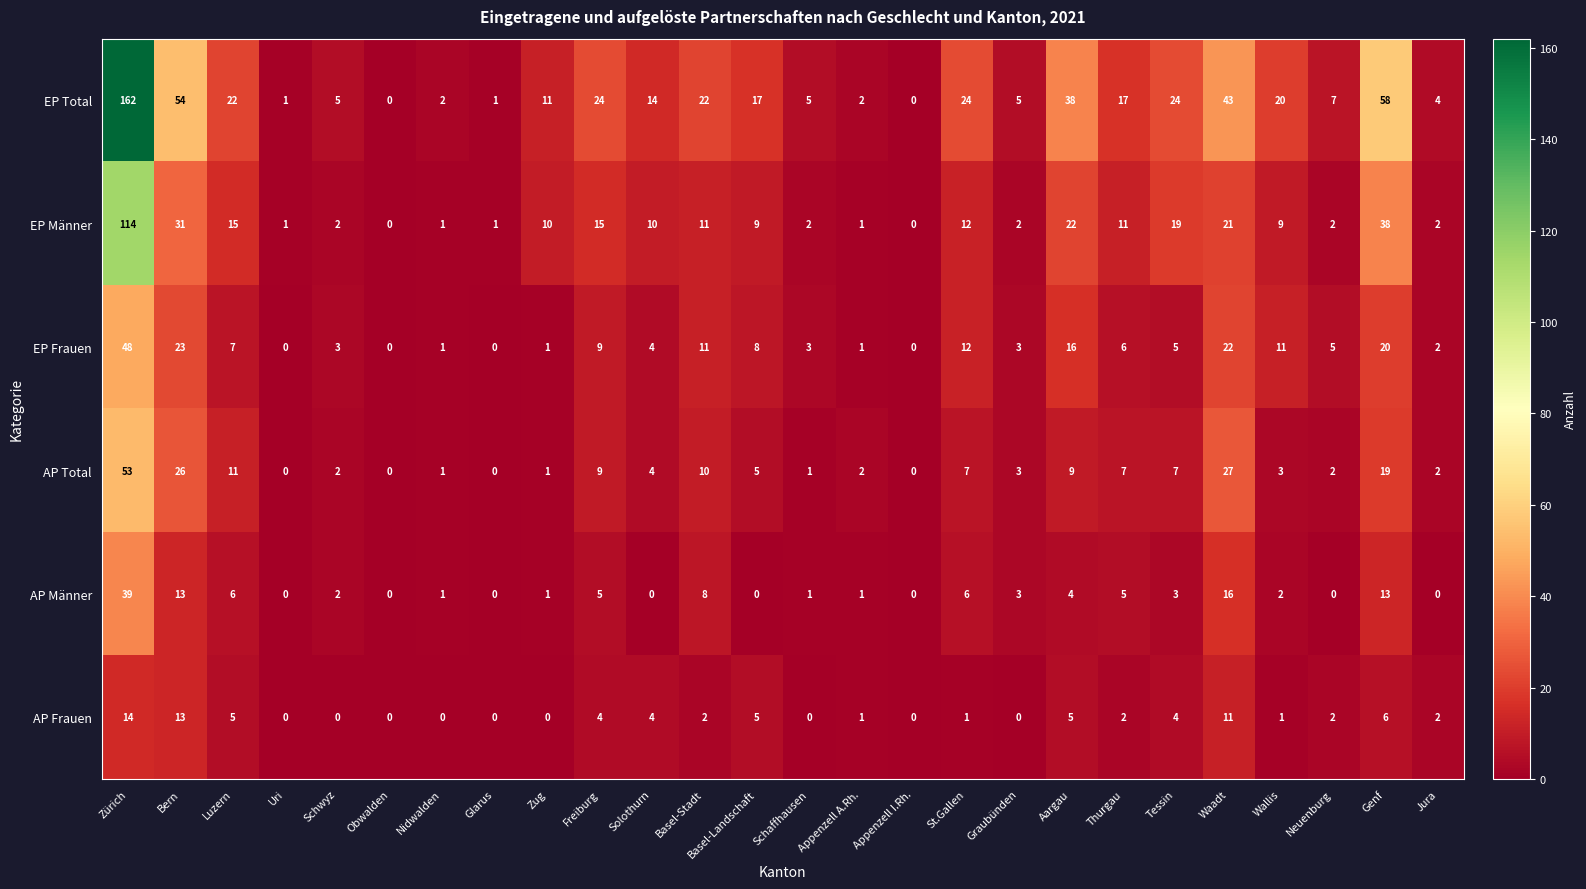

List the series in order of their peak value, highest first.

EP Total, EP Männer, AP Total, EP Frauen, AP Männer, AP Frauen